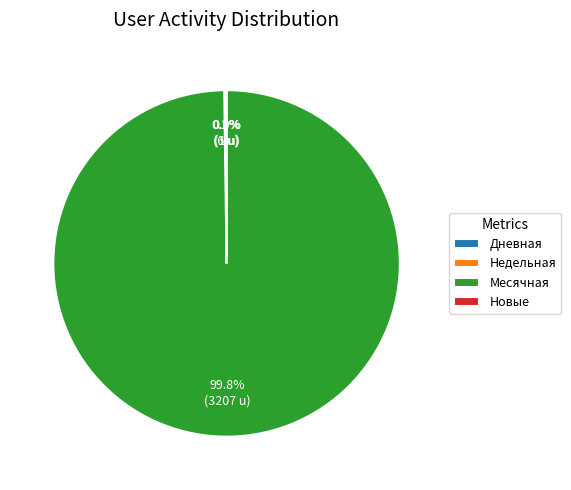

Which slice represents more than half of the pie?

Месячная